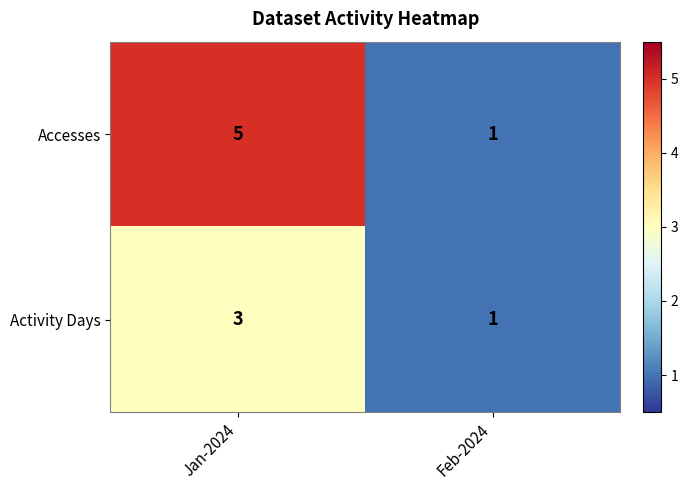

What is the difference between the Accesses values at Jan-2024 and Feb-2024?

4